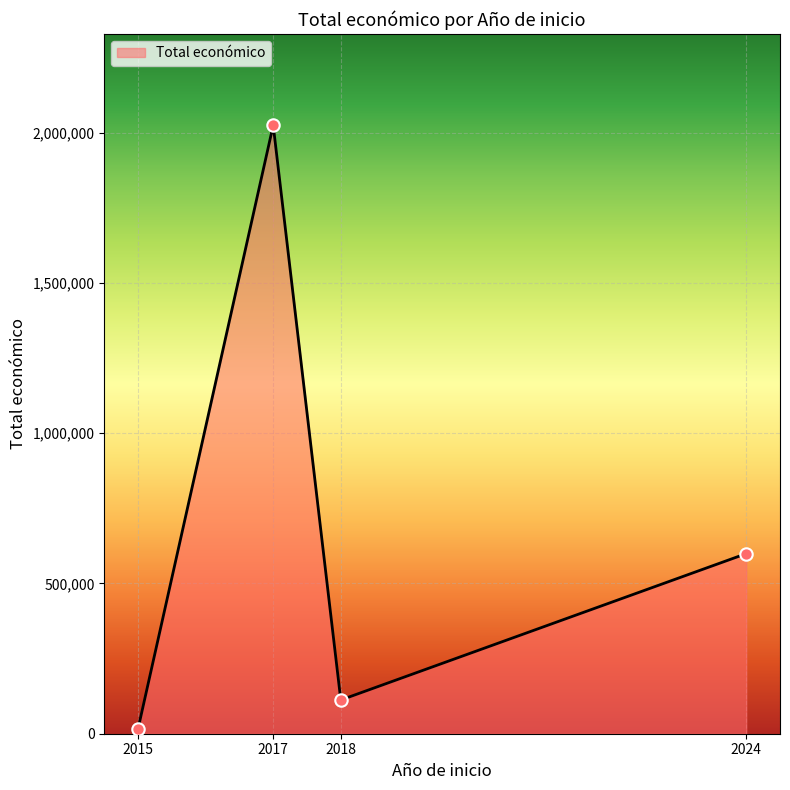

Approximately how many times larger is the value at 2018 compared to 2024?

0.2